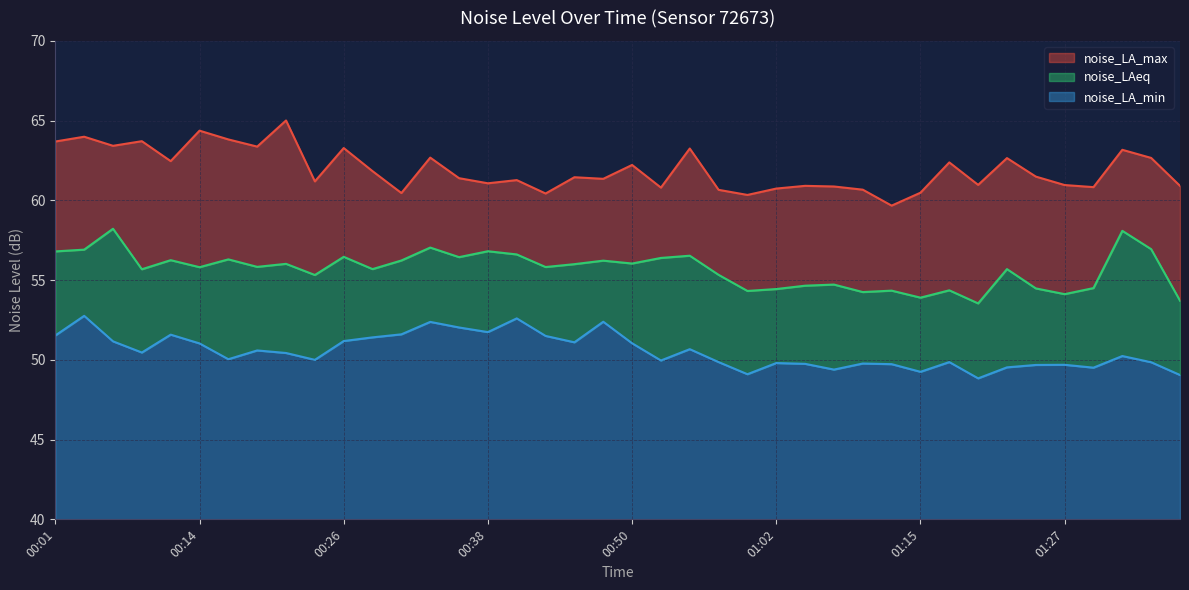

True or false: noise_LA_min and noise_LA_max cross at least once.

False